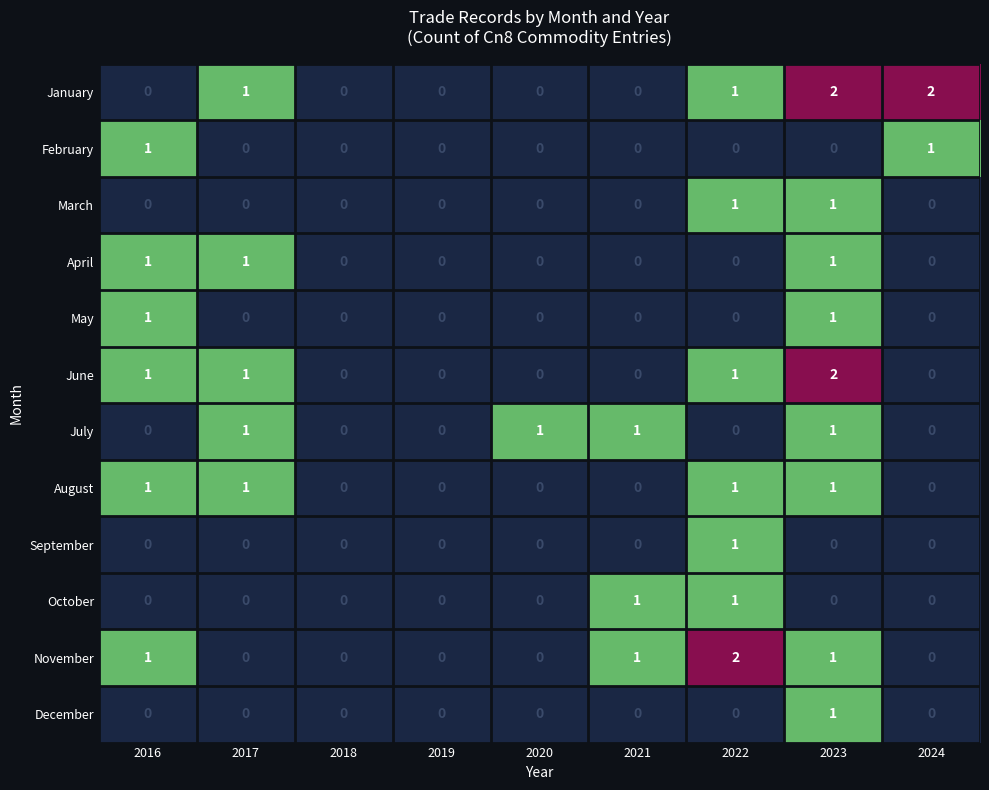

How many January values are between 0 and 1?

7